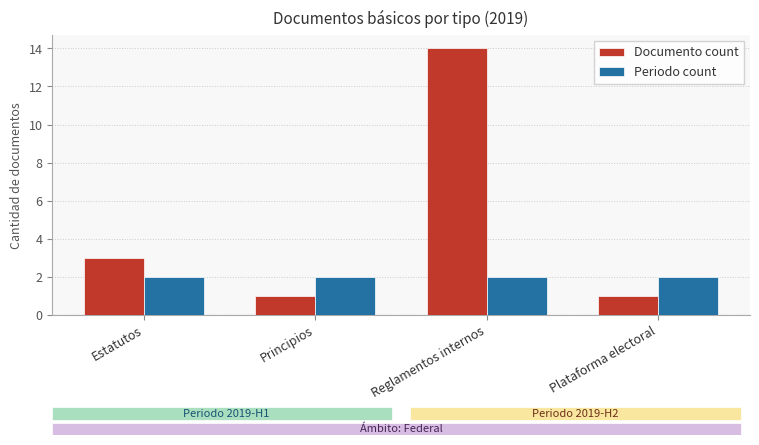

Reading left to right, transcribe all the data shown in this chart.

Documento count: 3	1	14	1
Periodo count: 2	2	2	2